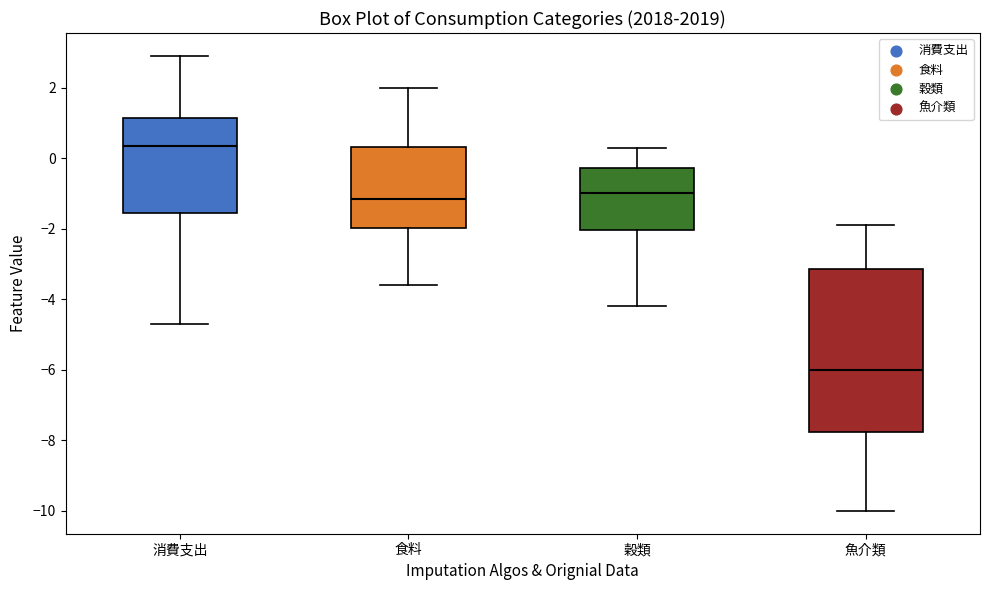

Which box is the tallest, from its lower edge to its upper edge?

魚介類